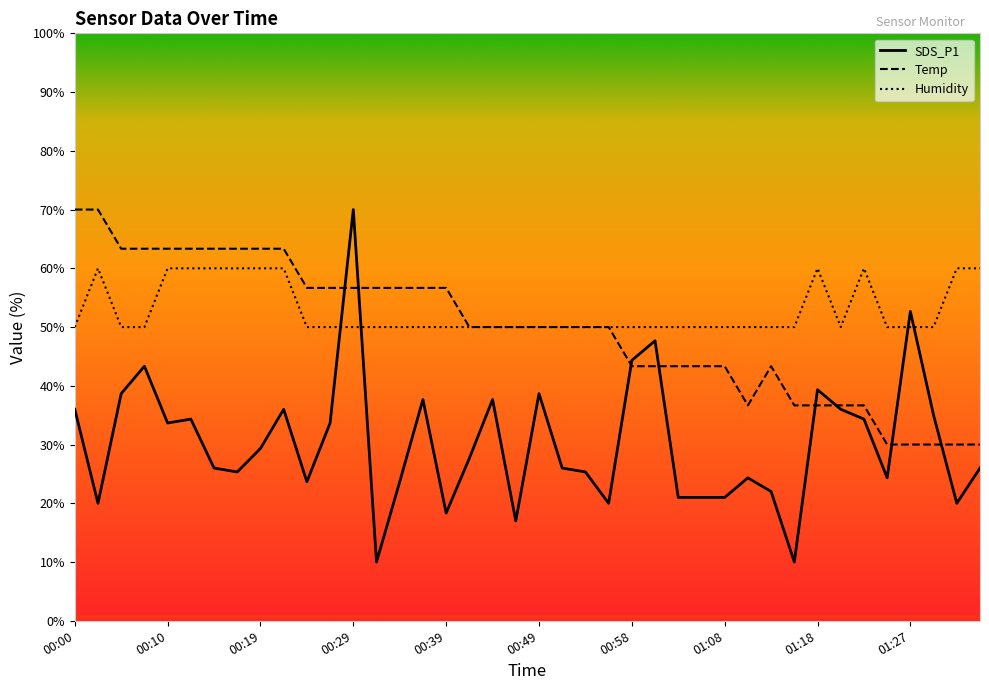

At how many categories does at least one series exceed 30?

40